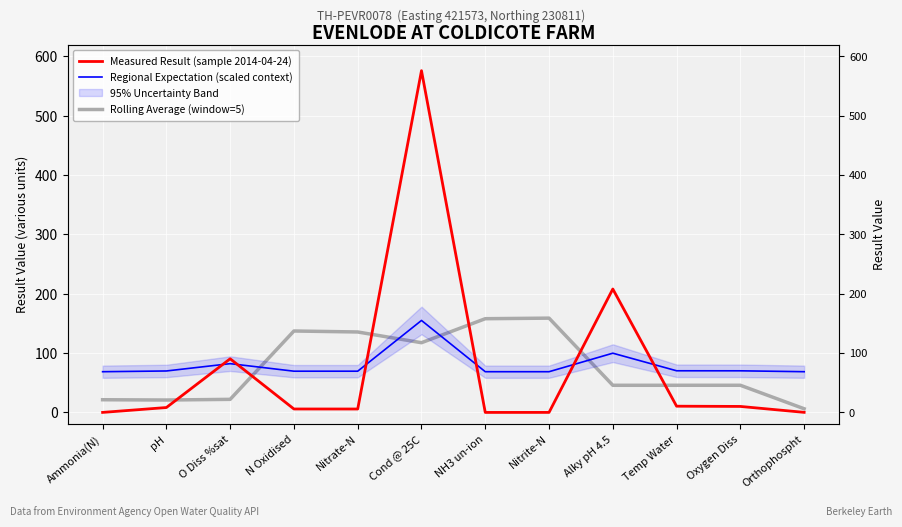

Which category has the highest value across all series?

Cond @ 25C